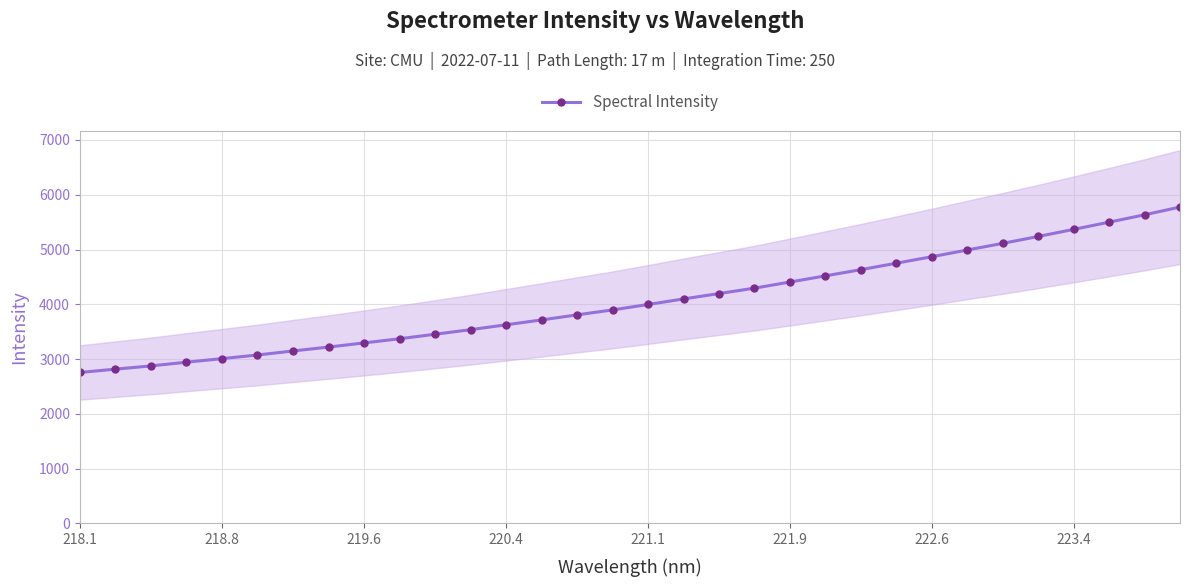

The Spectral Intensity series shows 4869.0 at 222.6. True or false?

True